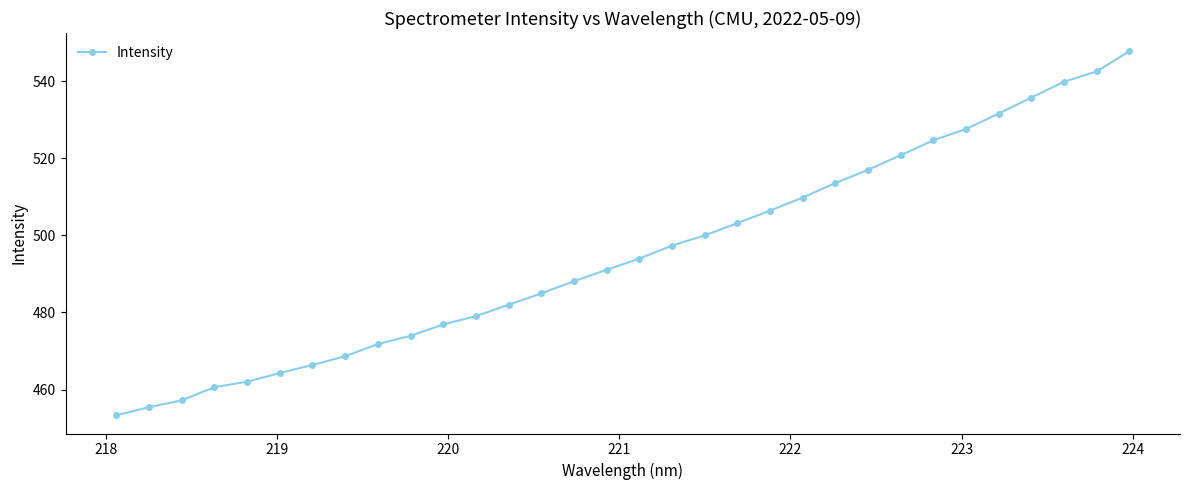

What is the maximum value shown in the chart?

547.8